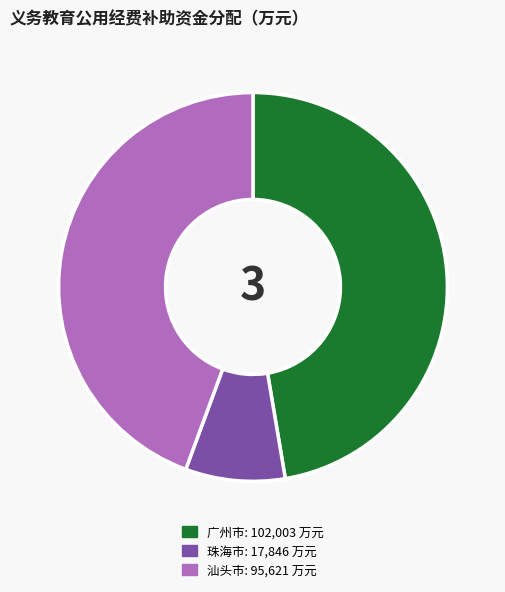

Is there any slice that represents more than half of the pie?

No